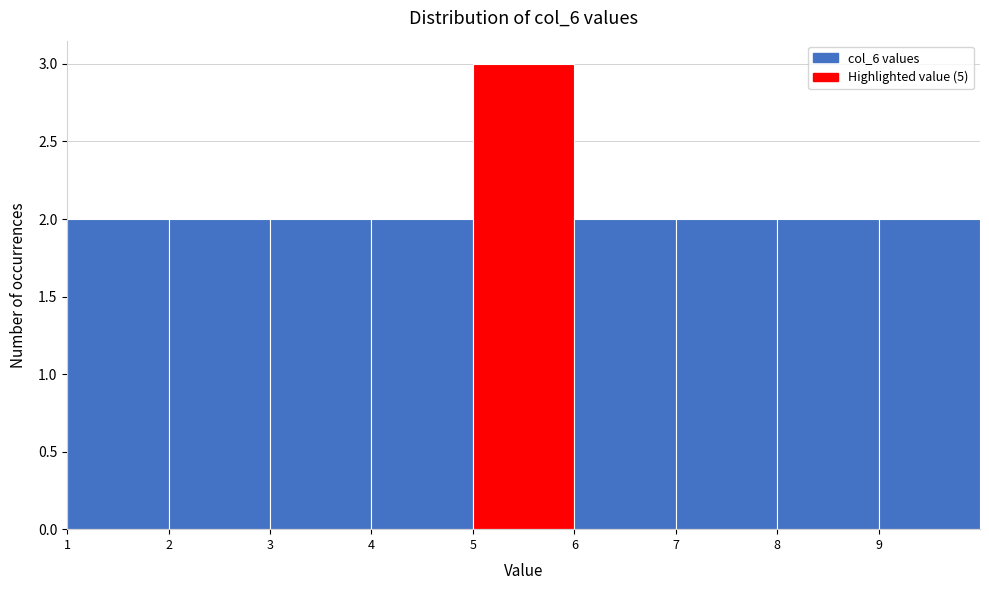

What is the height of the bar covering 9 to 10 on the x-axis? The values are not printed on the chart, so give them approximately, as read against the axis.

2